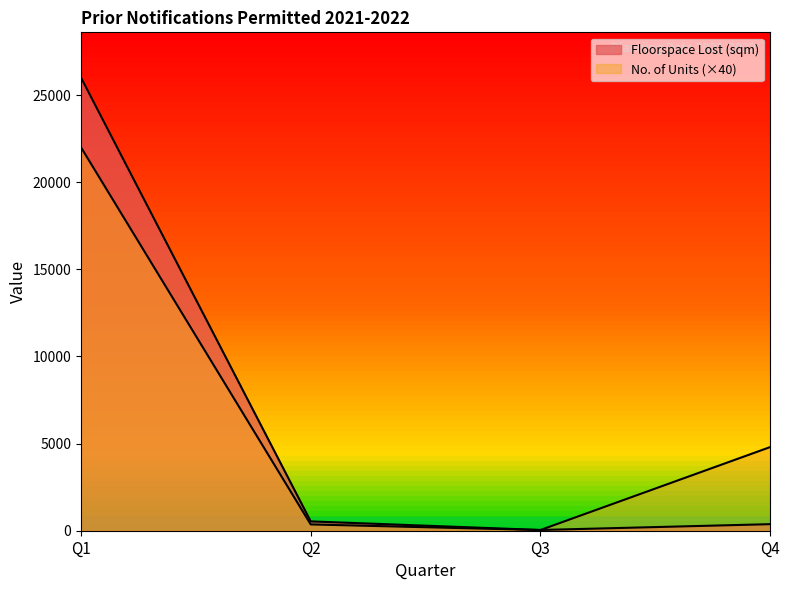

Rank the series by their maximum value, from highest to lowest.

Floorspace Lost (sqm), No. of Units